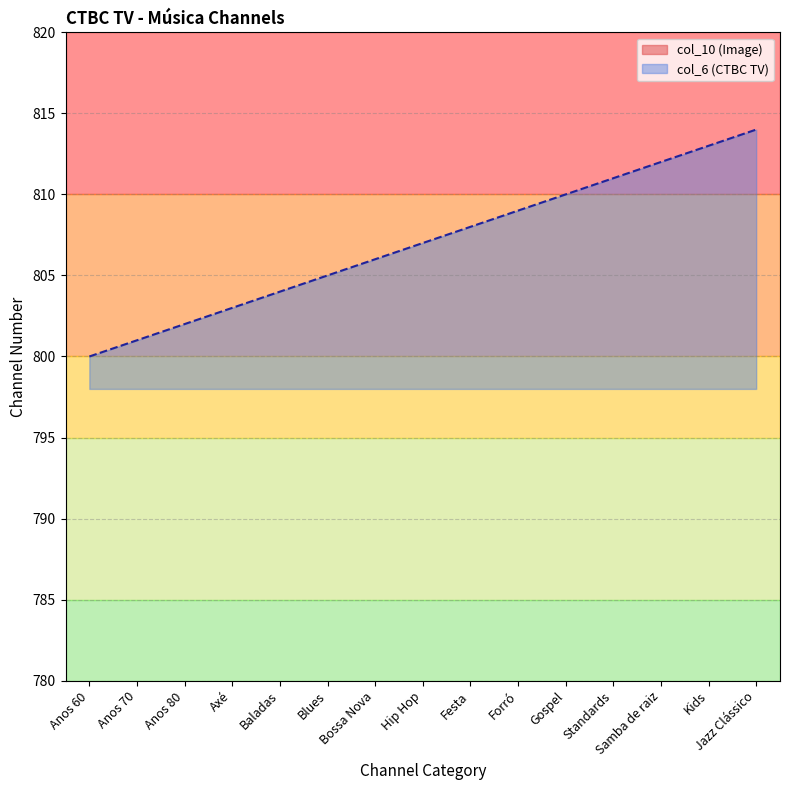

Reading left to right, transcribe all the data shown in this chart.

col_10 (Image): 400	401	402	403	404	405	406	407	408	409	410	411	412	413	414
col_6 (CTBC TV): 800	801	802	803	804	805	806	807	808	809	810	811	812	813	814